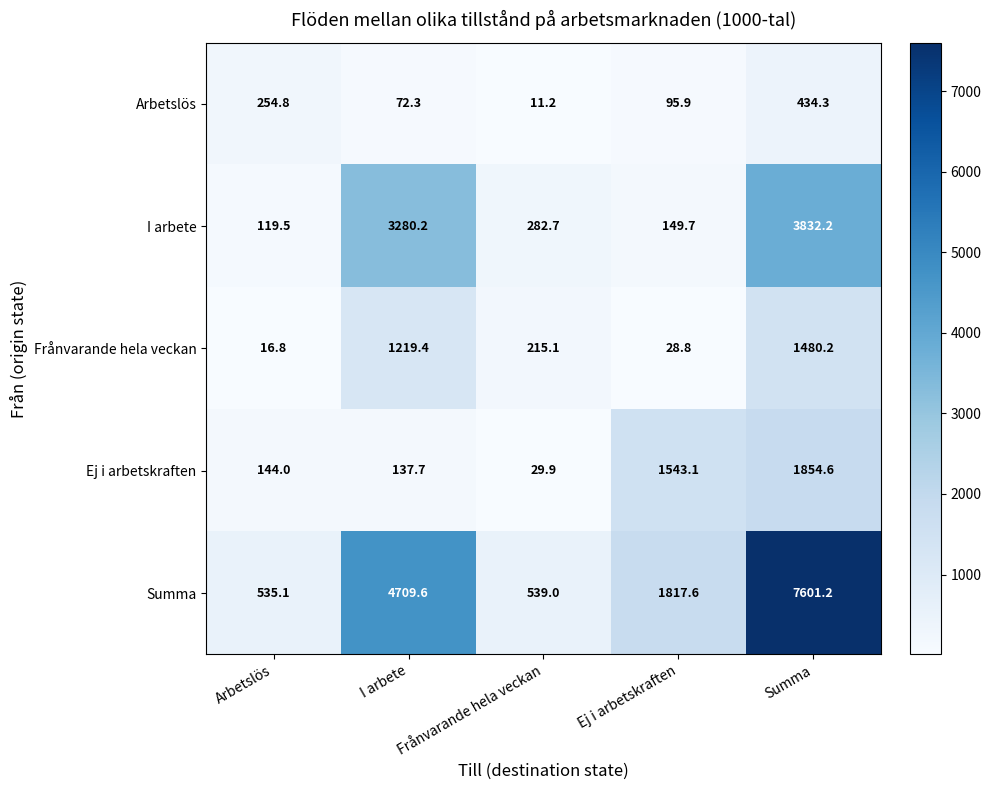

How many data points in Arbetslös are above 95?

3